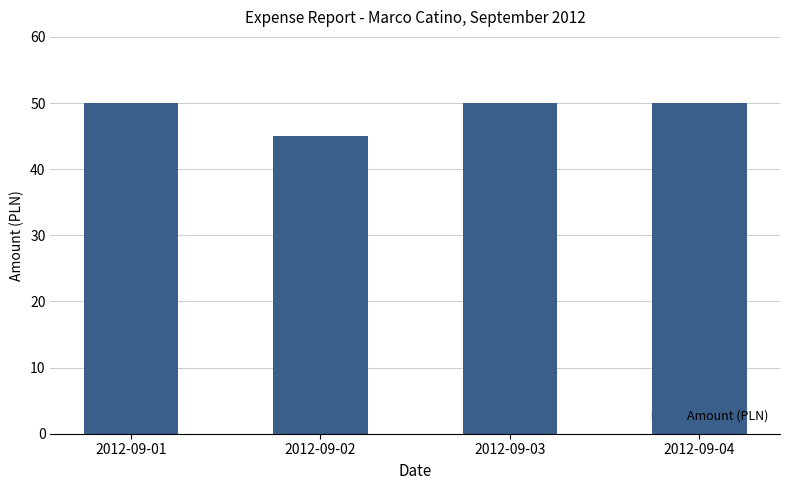

What is the difference between the values at 2012-09-03 and 2012-09-02?

5.0